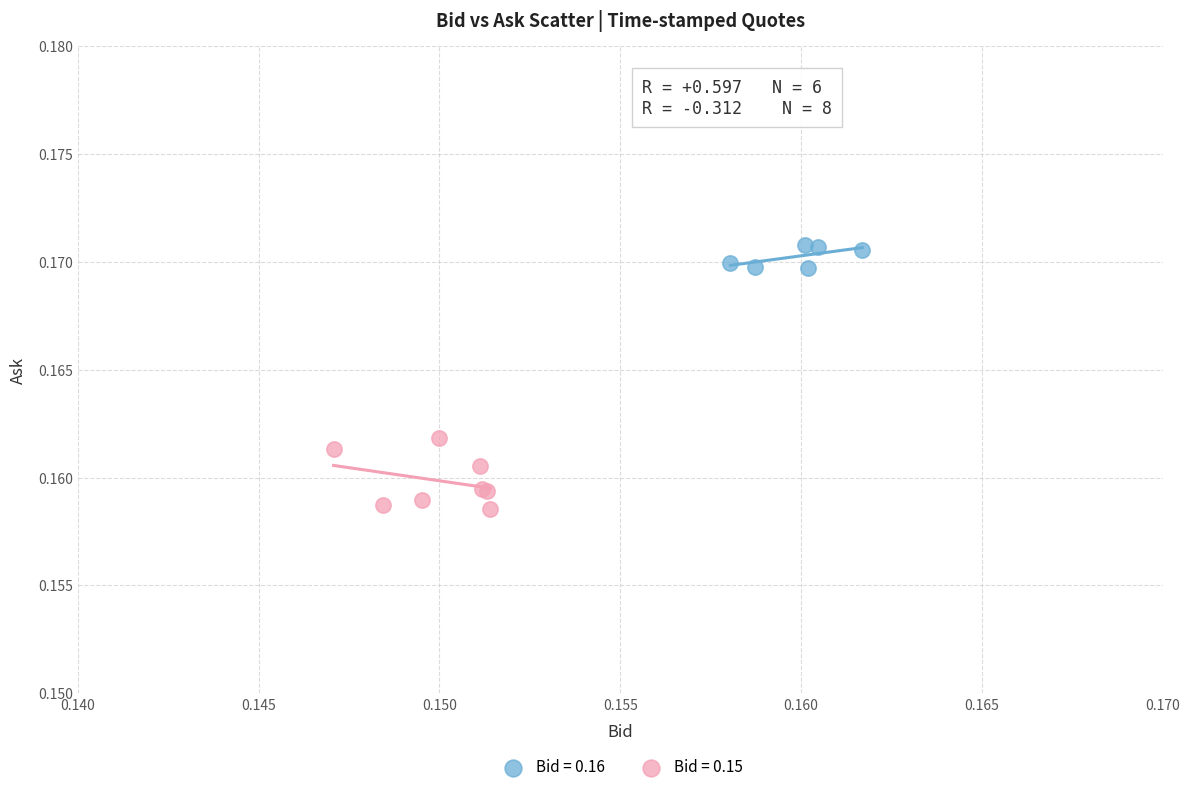

Which series reaches the minimum Y coordinate?

Bid = 0.15